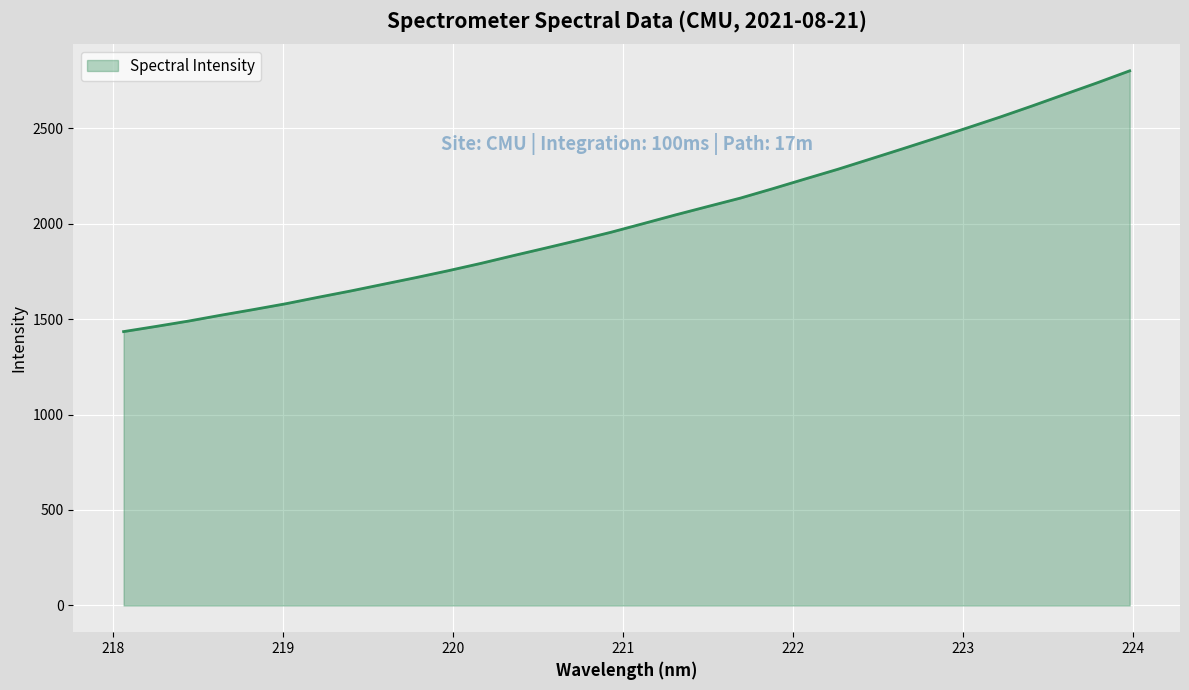

What is the smallest value displayed?

1434.1